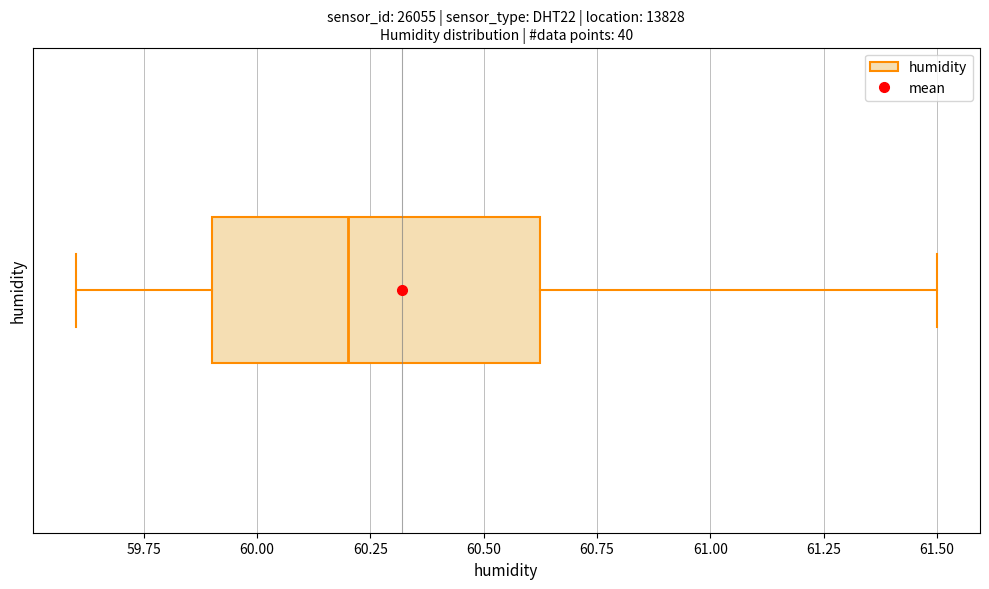

Read this box plot against the x-axis: the position of the median line, the range covered by the box, and the ends of both whiskers. The values are not printed on the chart, so give them approximately, as read against the axis.

median 60.20, box 59.90 to 60.65, whiskers 59.60 to 61.50